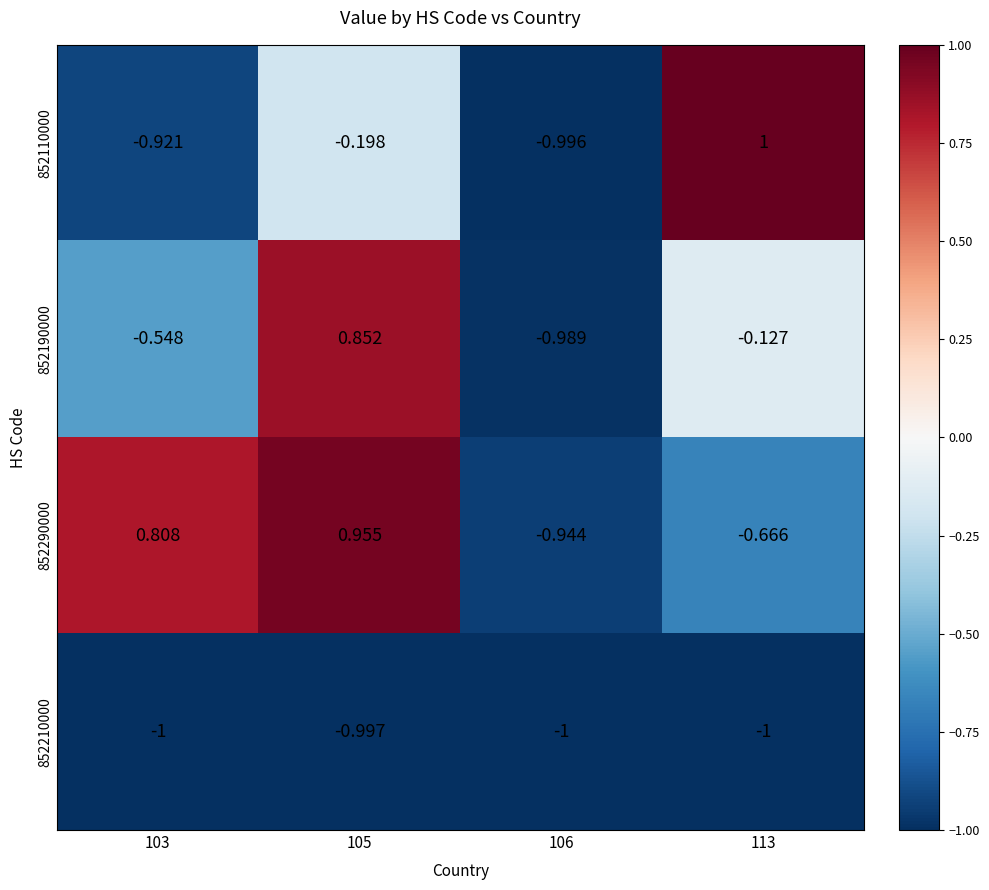

At how many categories does at least one series exceed 0?

3